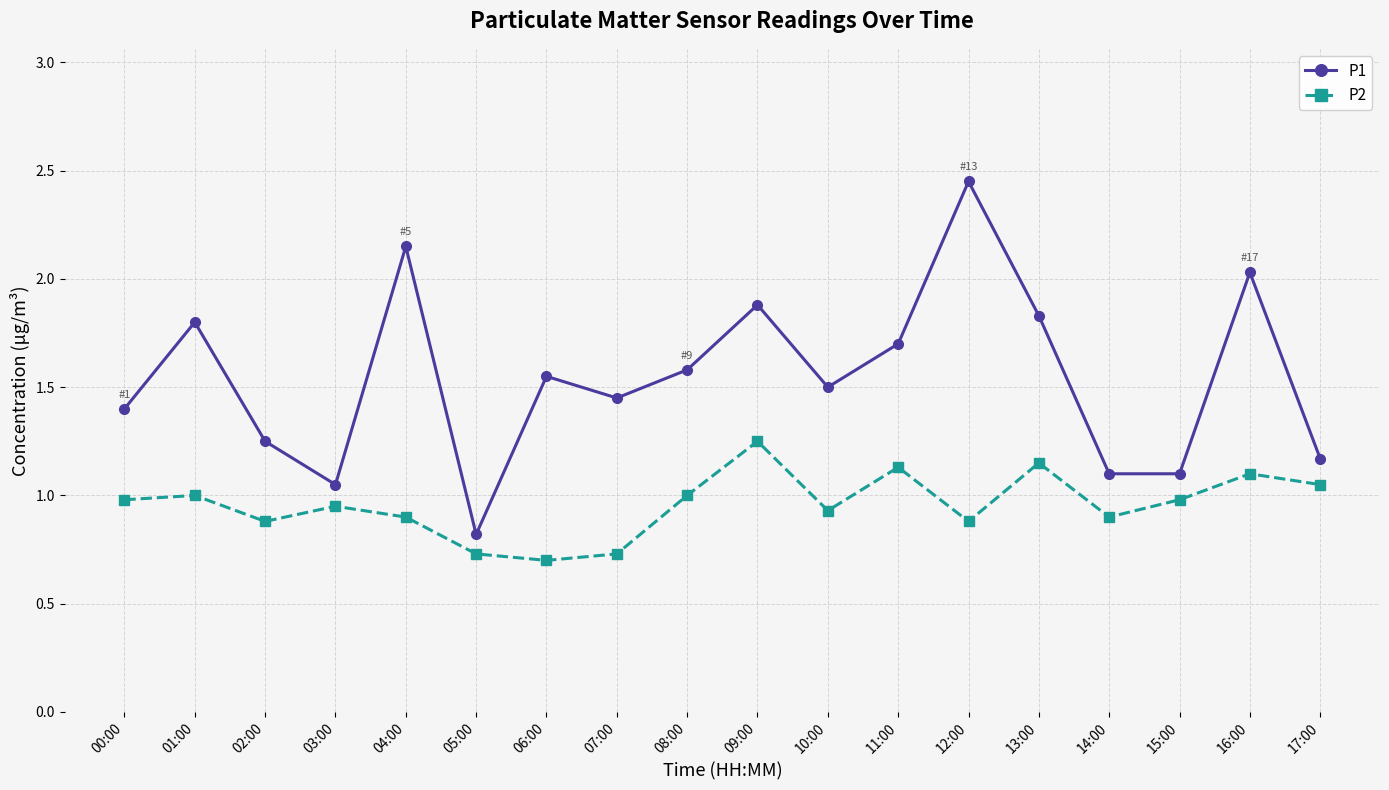

Which series has the largest total across all categories?

P1